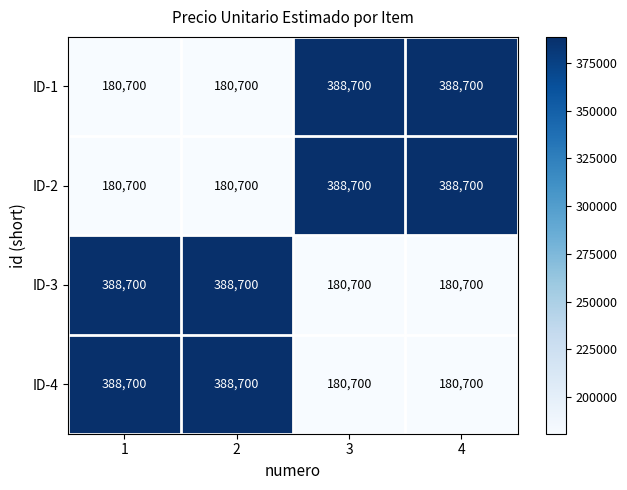

What is the difference between the ID-2 values at 4 and 1?

208000